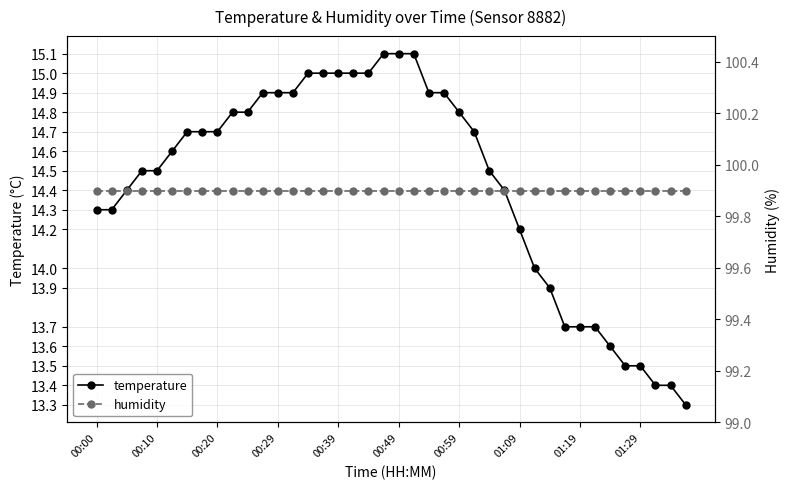

Count the number of categories in the chart.

40